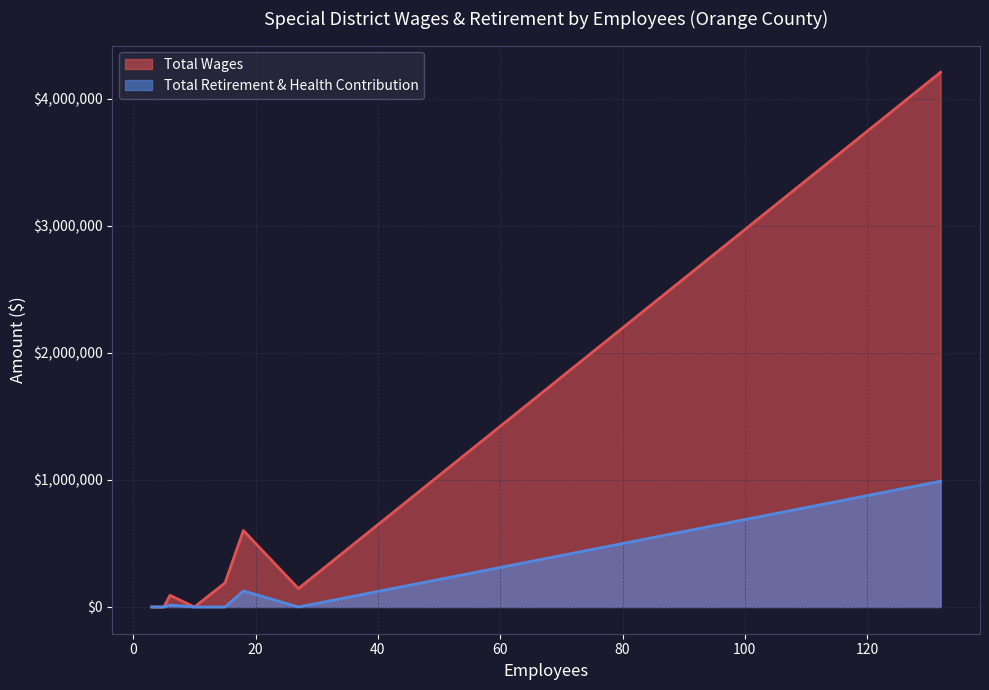

How many data points in Total Retirement & Health Contribution are above 0?

3